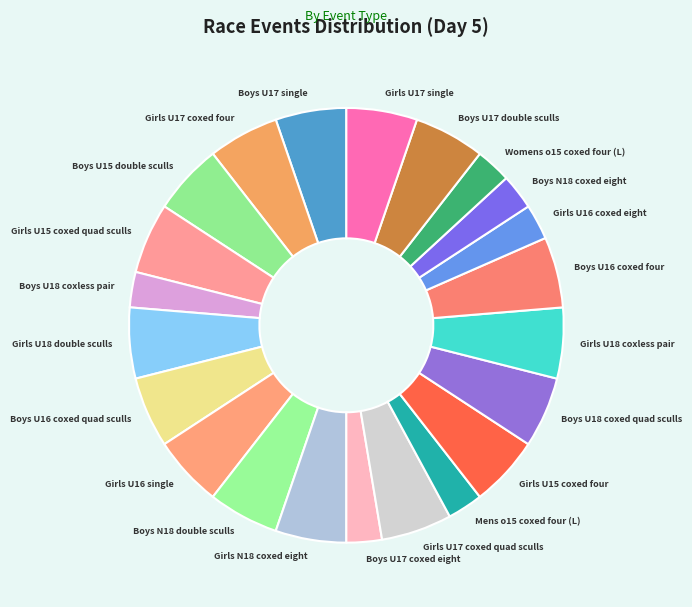

Is there a majority slice in this chart?

No